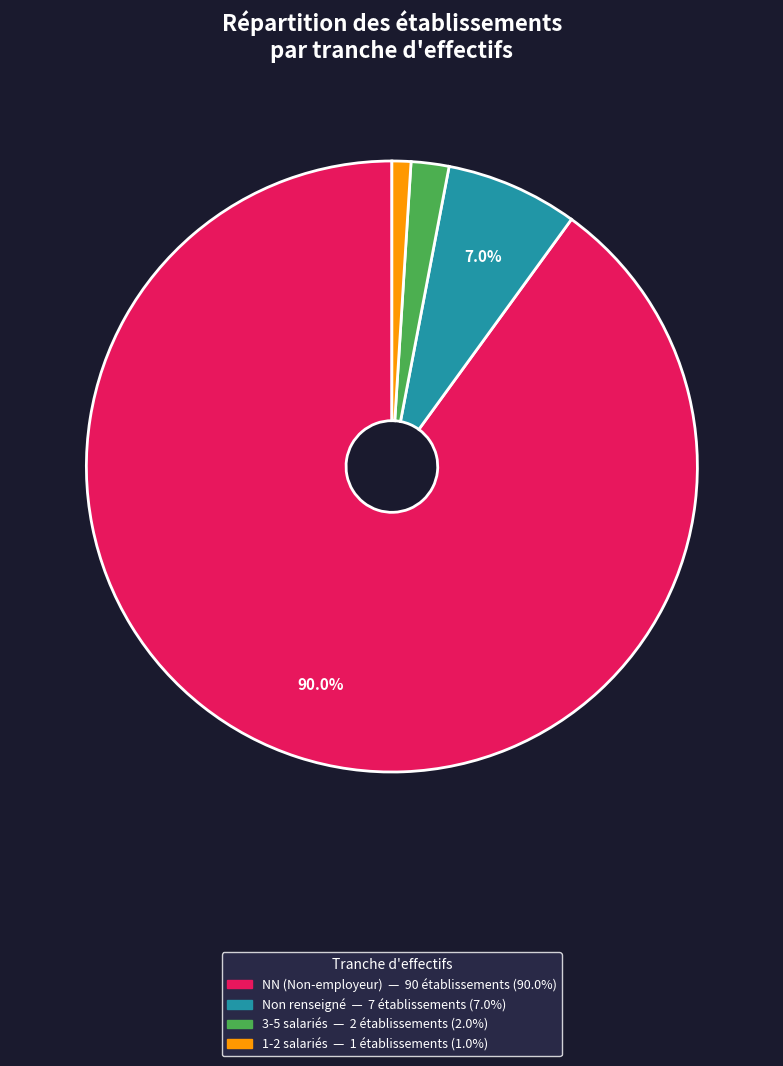

Is there any slice that represents more than half of the pie?

Yes